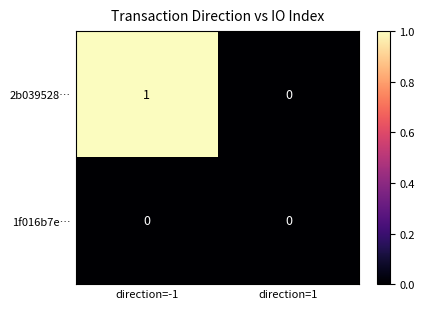

At which label does 2b039528… reach its peak?

direction=-1